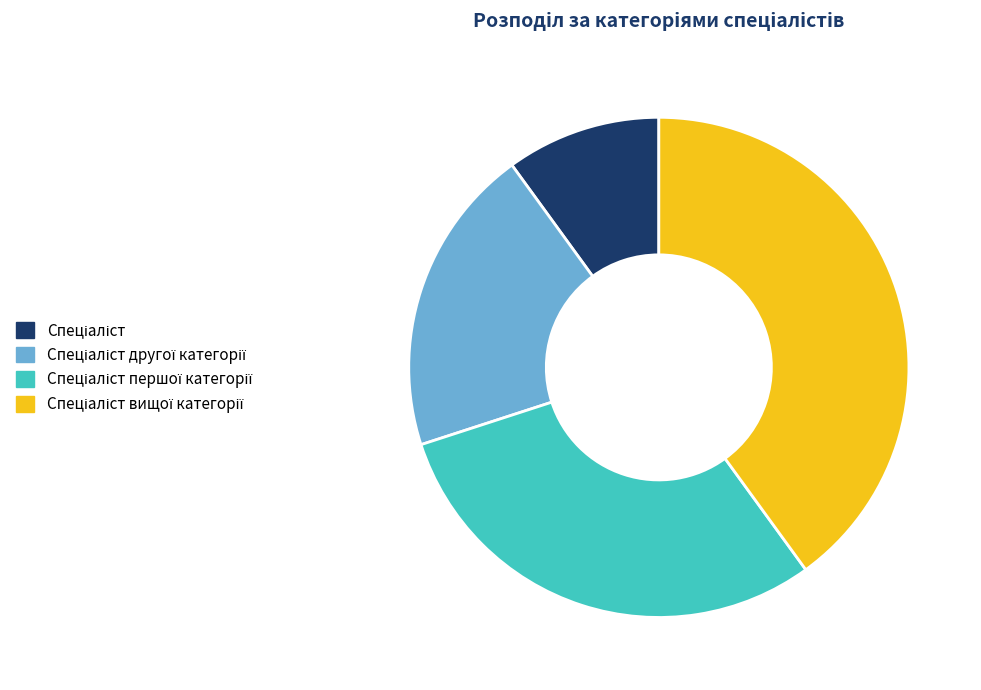

Is there any slice that represents more than half of the pie?

No